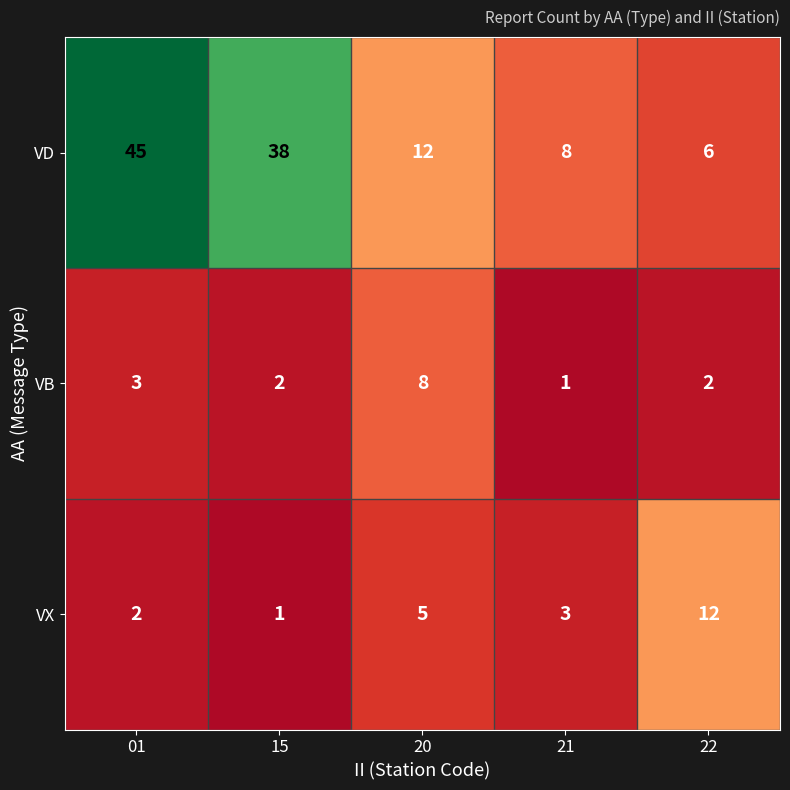

Which series has the largest total across all categories?

VD